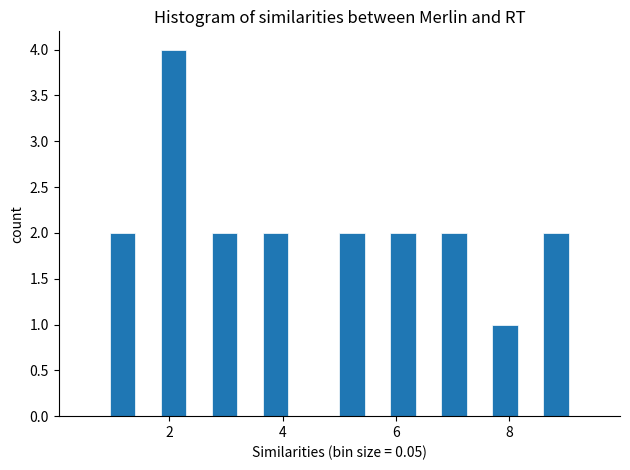

Around what value on the x-axis is the tallest bar? Give the approximate position of its centre, as read against the axis.

2.0